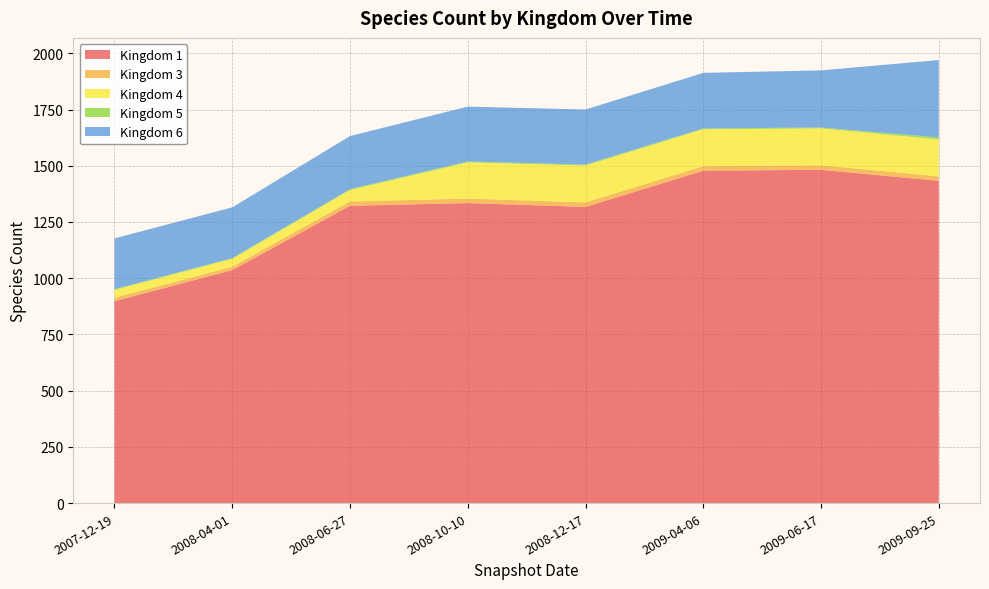

Reading left to right, transcribe all the data shown in this chart.

Kingdom 1: 2007-12-19=898	2008-04-01=1036	2008-06-27=1322	2008-10-10=1334	2008-12-17=1317	2009-04-06=1478	2009-06-17=1482	2009-09-25=1433
Kingdom 3: 2007-12-19=15	2008-04-01=15	2008-06-27=19	2008-10-10=20	2008-12-17=20	2009-04-06=20	2009-06-17=20	2009-09-25=20
Kingdom 4: 2007-12-19=35	2008-04-01=35	2008-06-27=51	2008-10-10=161	2008-12-17=164	2009-04-06=164	2009-06-17=164	2009-09-25=164
Kingdom 5: 2007-12-19=3	2008-04-01=3	2008-06-27=4	2008-10-10=4	2008-12-17=4	2009-04-06=4	2009-06-17=4	2009-09-25=9
Kingdom 6: 2007-12-19=226	2008-04-01=226	2008-06-27=236	2008-10-10=244	2008-12-17=245	2009-04-06=247	2009-06-17=254	2009-09-25=344